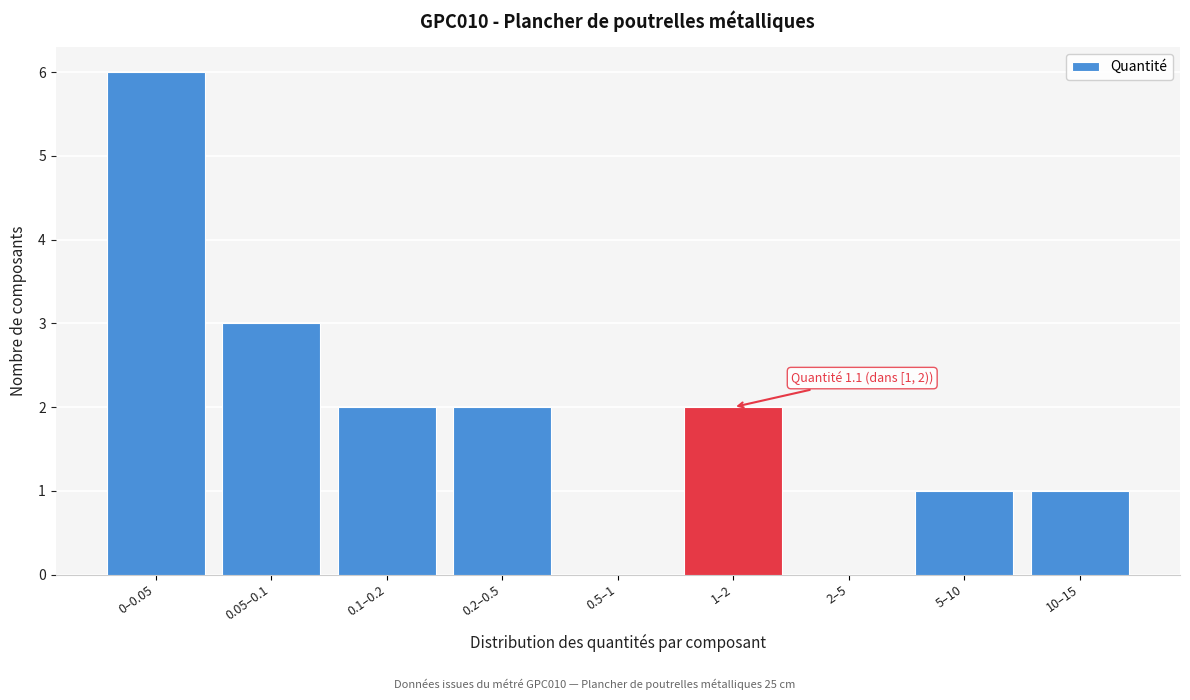

Reading left to right, what are all the values shown in this chart?

0–0.05=6	0.05–0.1=3	0.1–0.2=2	0.2–0.5=2	0.5–1=0	1–2=2	2–5=0	5–10=1	10–15=1